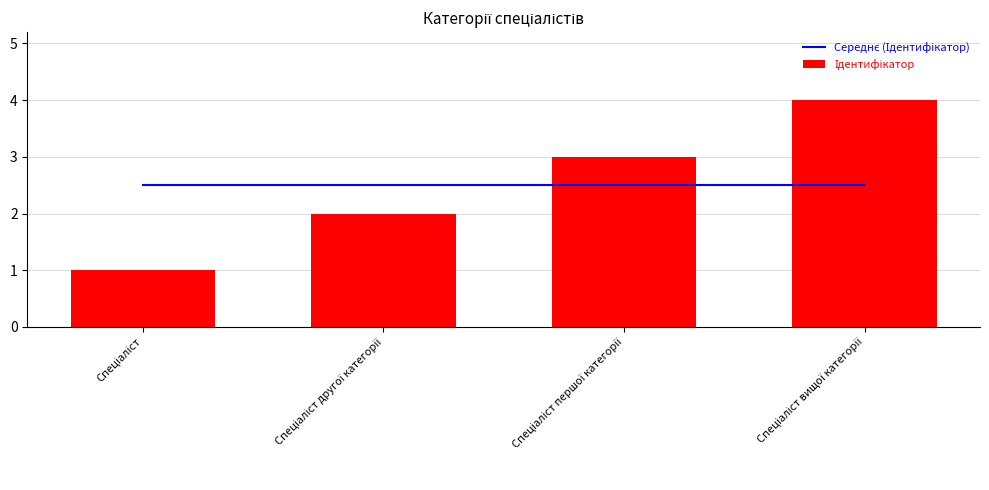

What is the label of the 1st bar from the right?

Спеціаліст вищої категорії